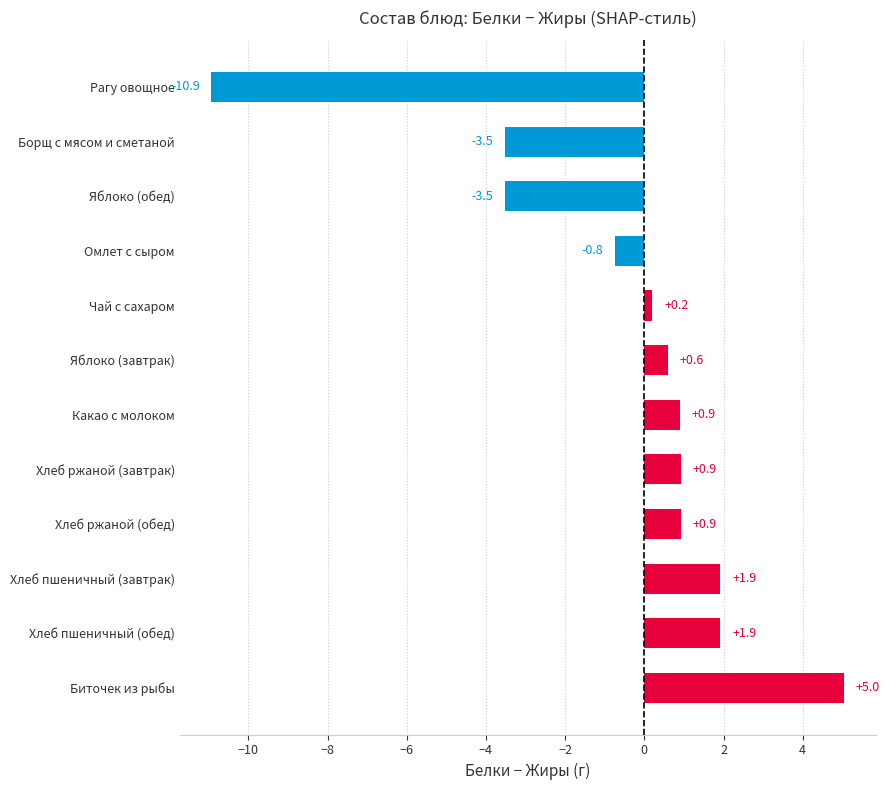

Is it true that the value at Яблоко (завтрак) is 0.6?

True